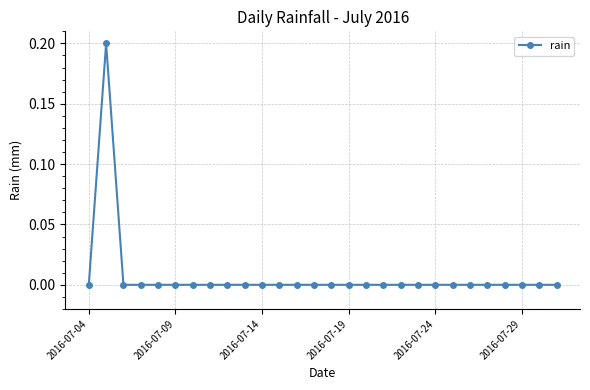

Reading left to right, list all the values displayed in this chart.

0.0	0.2	0.0	0.0	0.0	0.0	0.0	0.0	0.0	0.0	0.0	0.0	0.0	0.0	0.0	0.0	0.0	0.0	0.0	0.0	0.0	0.0	0.0	0.0	0.0	0.0	0.0	0.0